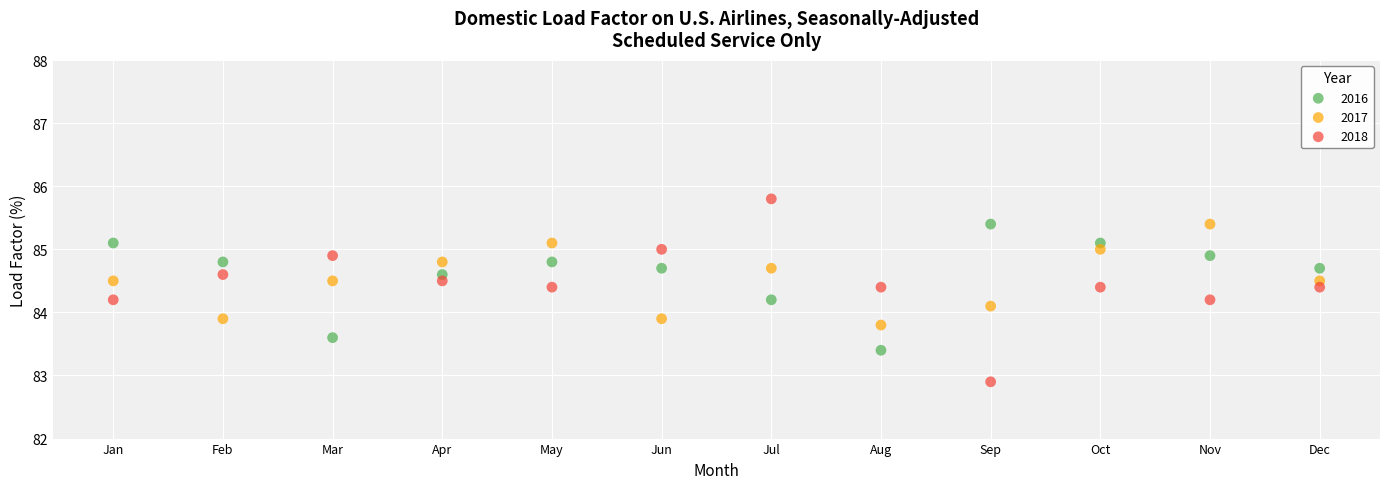

Which series contains the lowest Y value?

2018